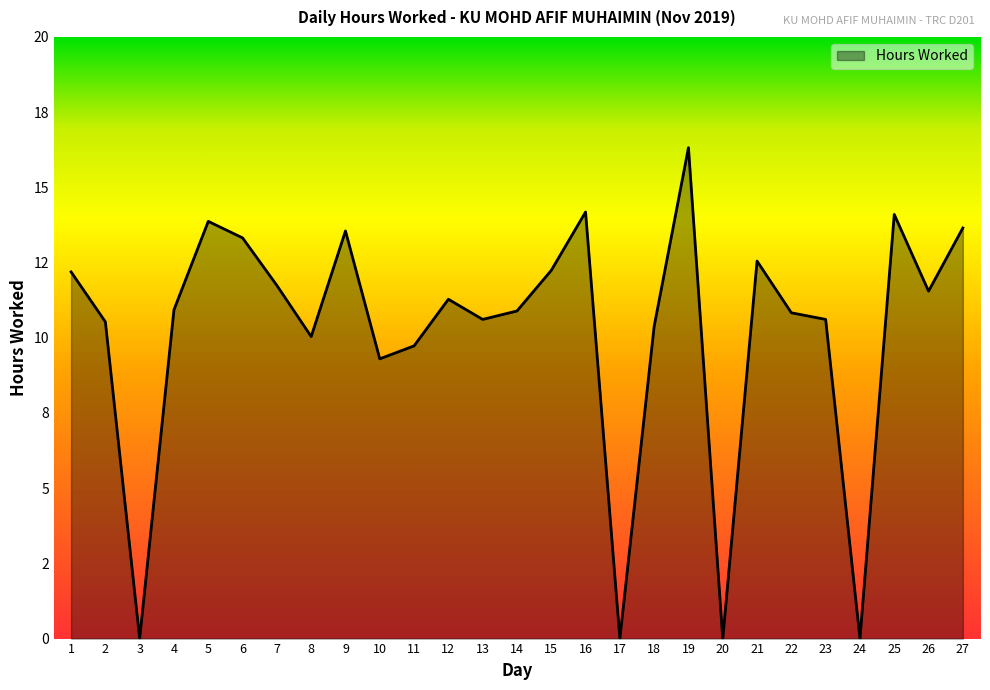

What is the value of the 22nd point from the left?

10.8